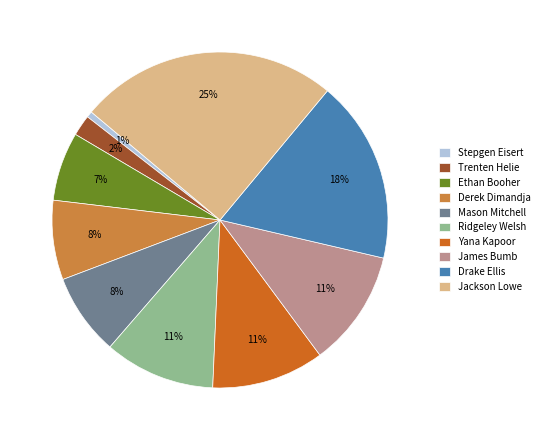

To the nearest percent, what is the difference between the largest and smallest slice percentages?

24%